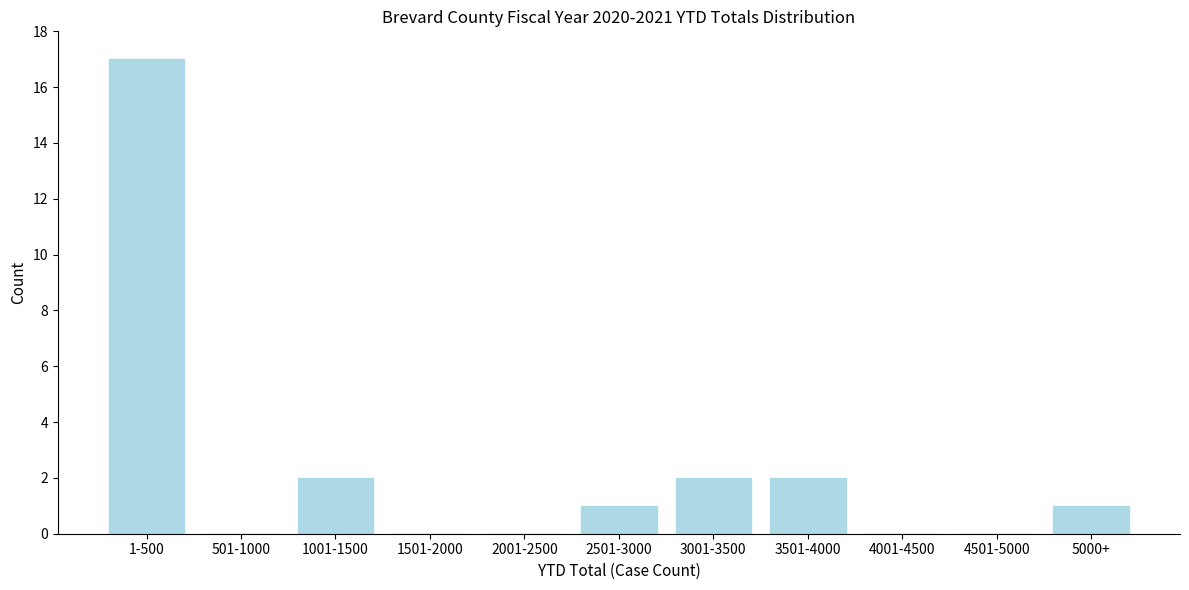

Reading left to right, what are all the values shown in this chart?

1-500=17	501-1000=0	1001-1500=2	1501-2000=0	2001-2500=0	2501-3000=1	3001-3500=2	3501-4000=2	4001-4500=0	4501-5000=0	5000+=1